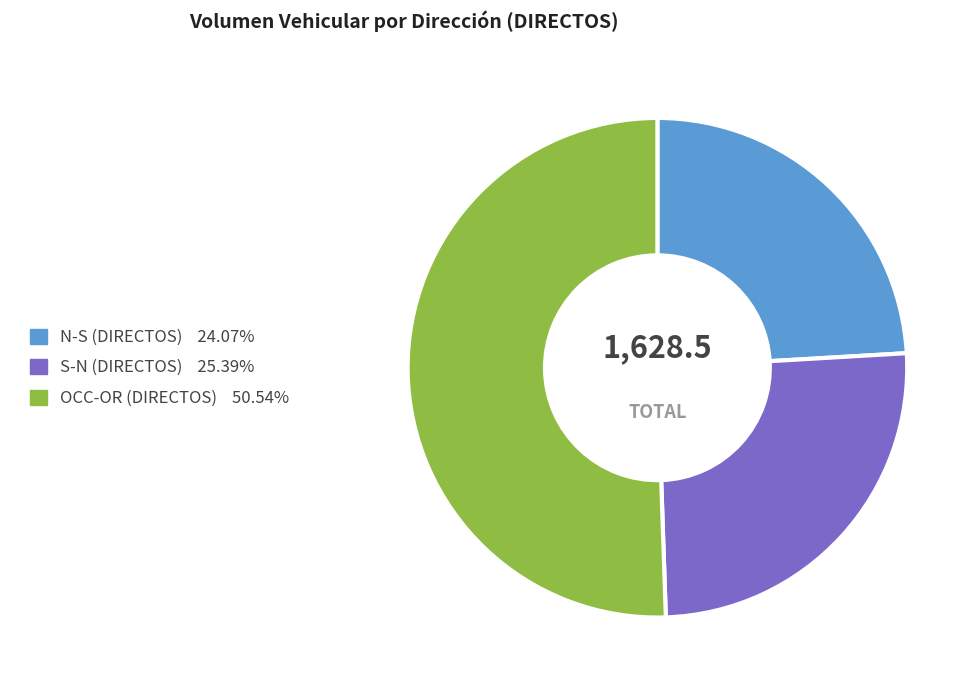

Count the number of slices in the pie.

3